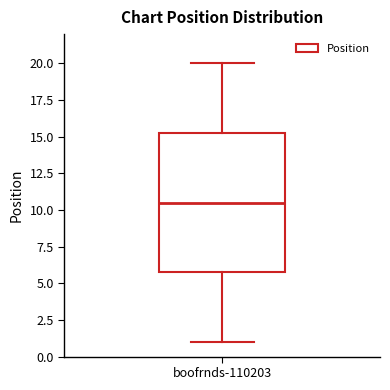

Transcribe this box plot: give where the median line is, the range the box spans, and where the two whiskers end, as read against the y-axis. The values are not printed on the chart, so give them approximately, as read against the axis.

median 10.5, box 6.0 to 15.5, whiskers 1.0 to 20.0